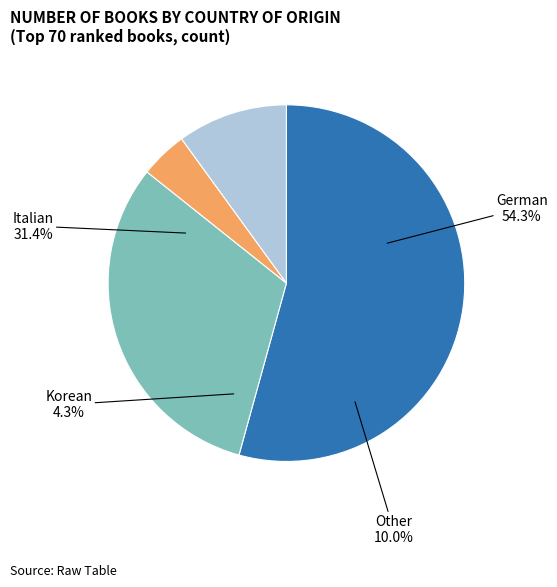

Is there any slice that represents more than half of the pie?

Yes